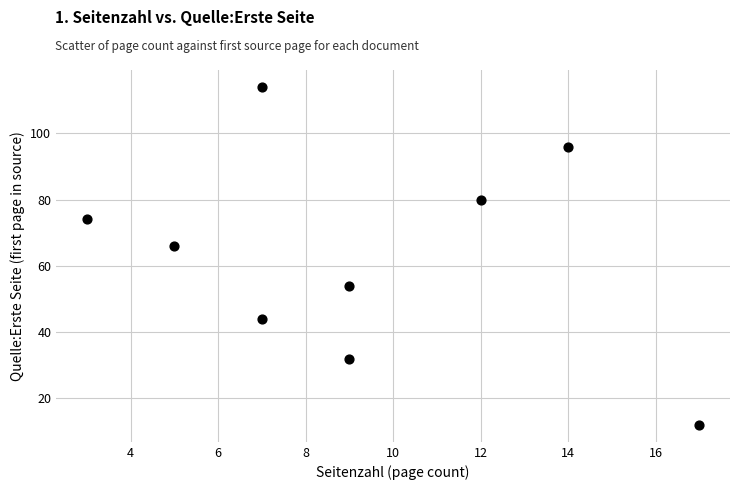

What is the range of X values (max minus min)?

14